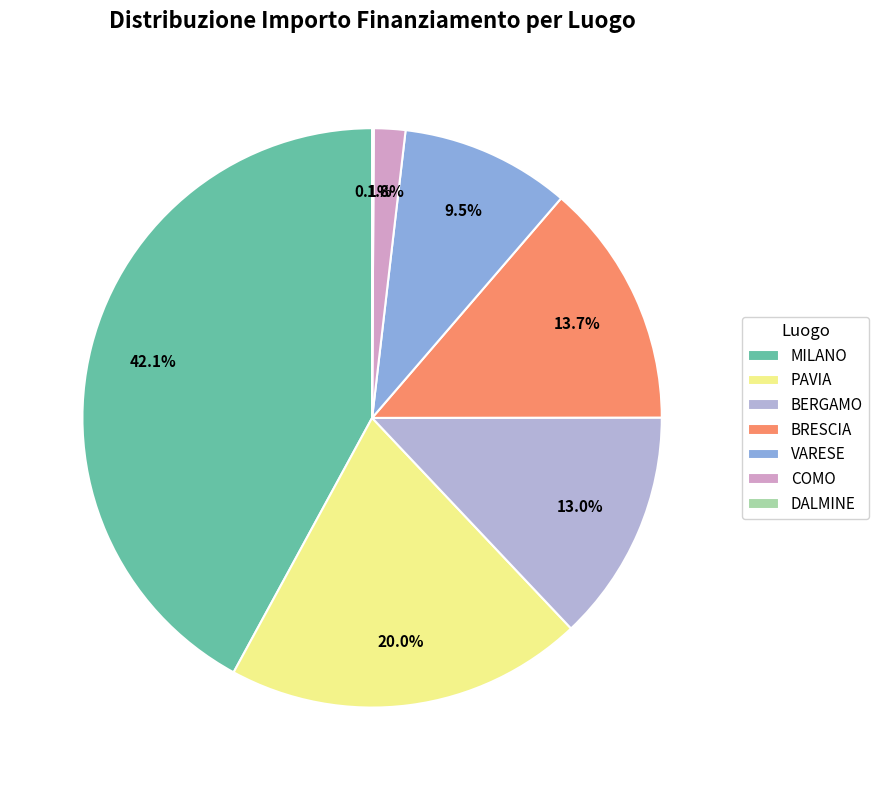

Which category has the biggest portion of the pie?

MILANO